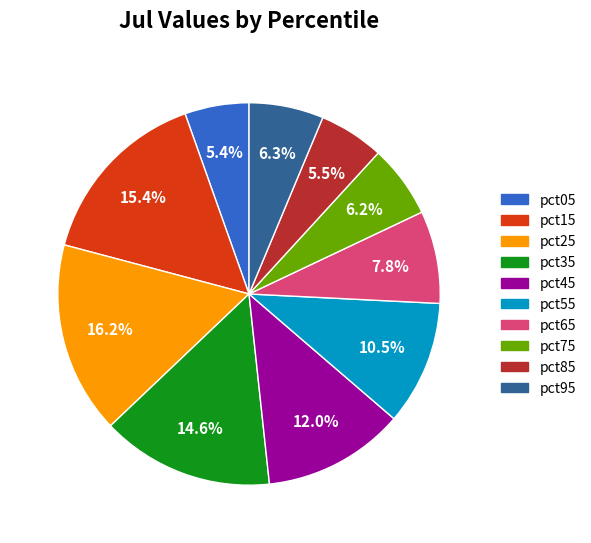

Which slice is the largest?

pct25